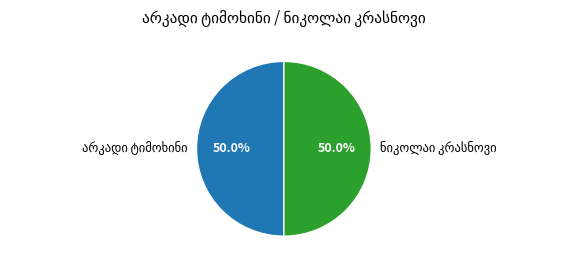

How many segments does this pie chart have?

2